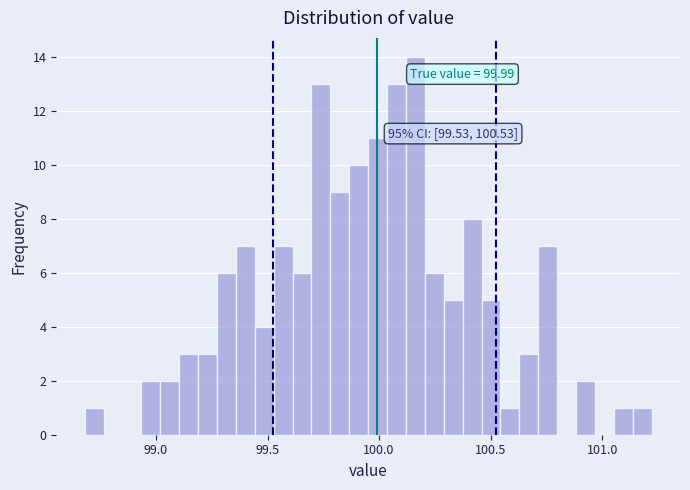

Read against the x-axis, roughly where is the centre of the tallest bar?

100.15